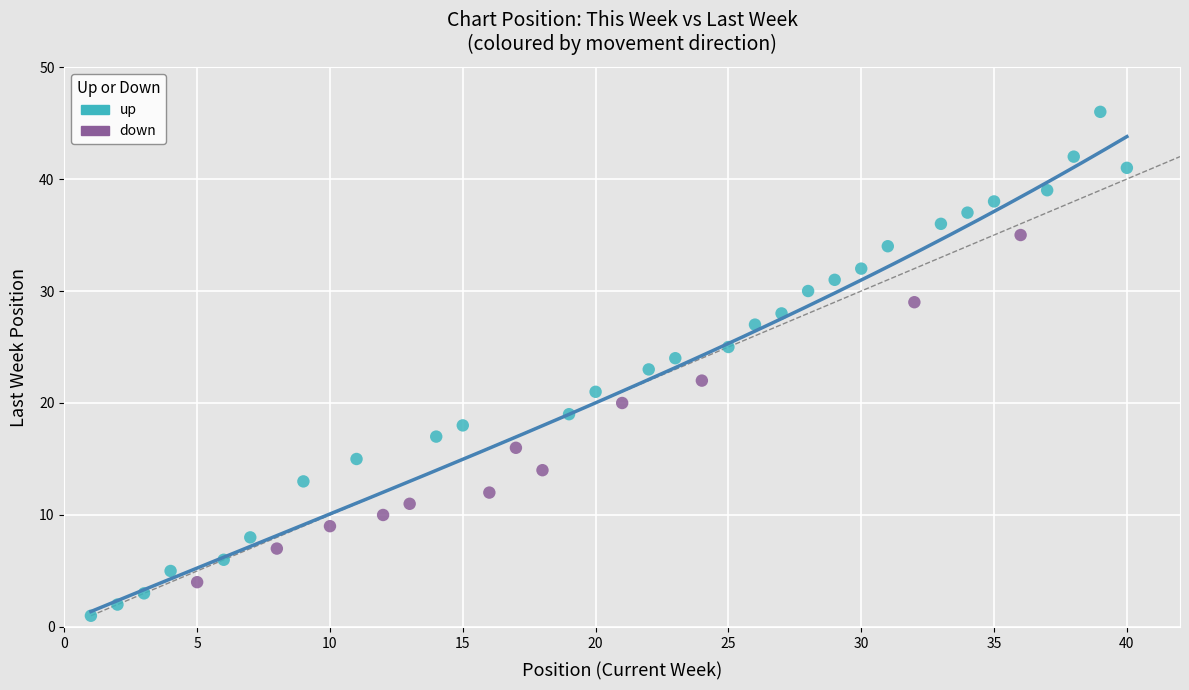

Which series has the largest Y range (max minus min)?

up